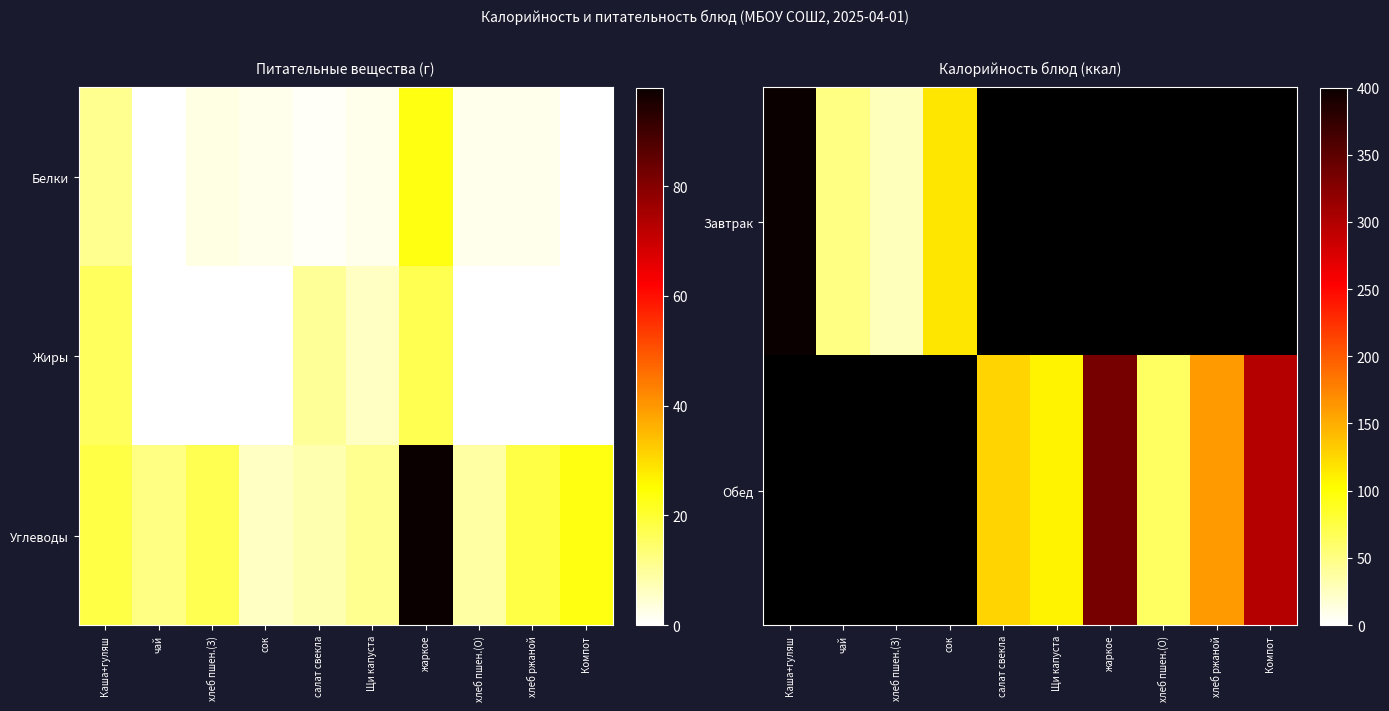

What is the greatest value displayed?

399.0